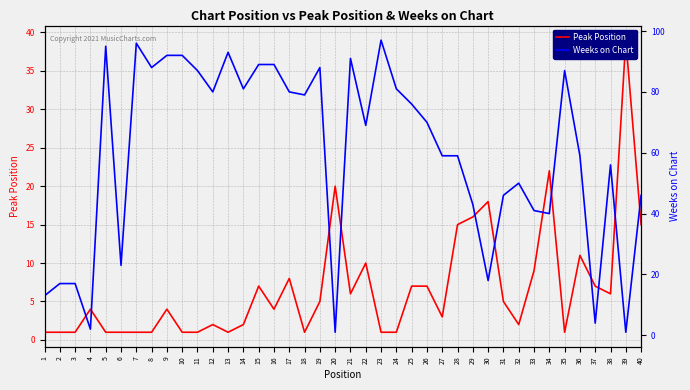

What is the difference between the maximum and minimum values in the Peak Position series?

38